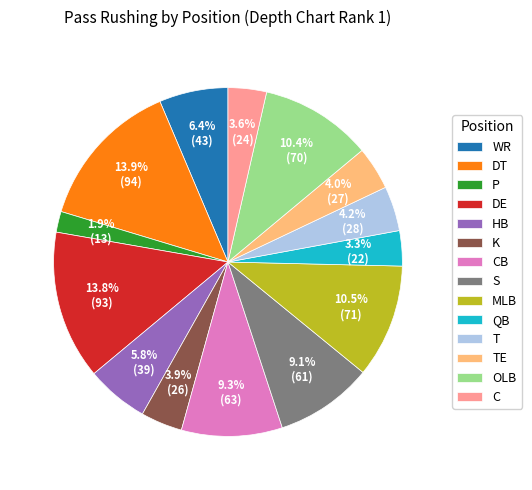

To the nearest percent, what percentage of the pie is CB?

9%